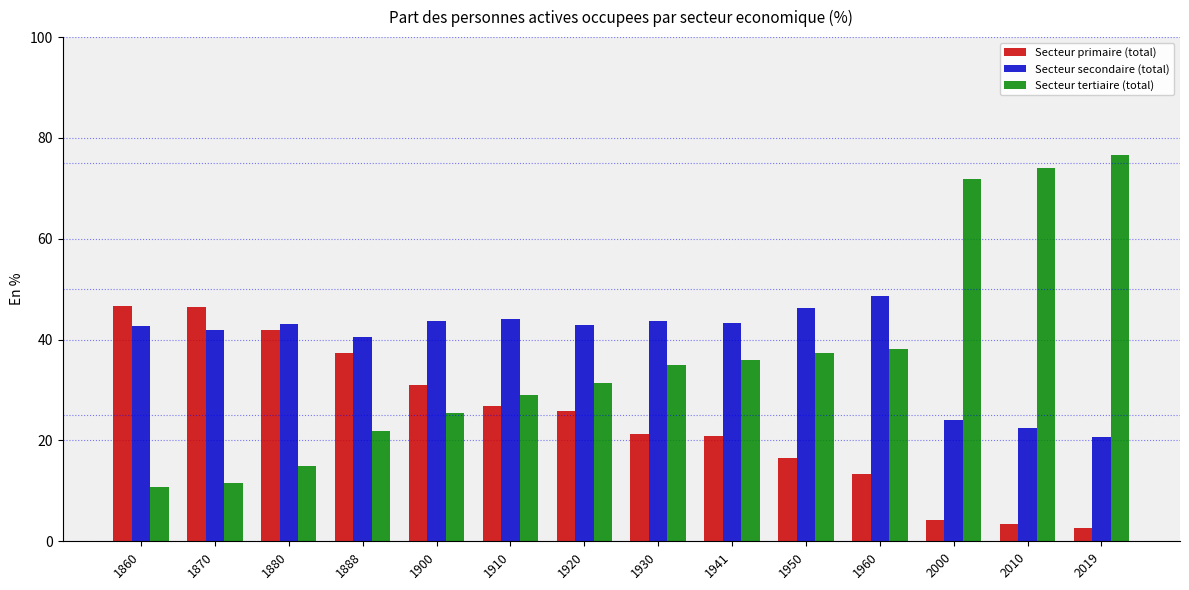

What is the difference between the maximum and minimum values in the Secteur secondaire (total) series?

27.8